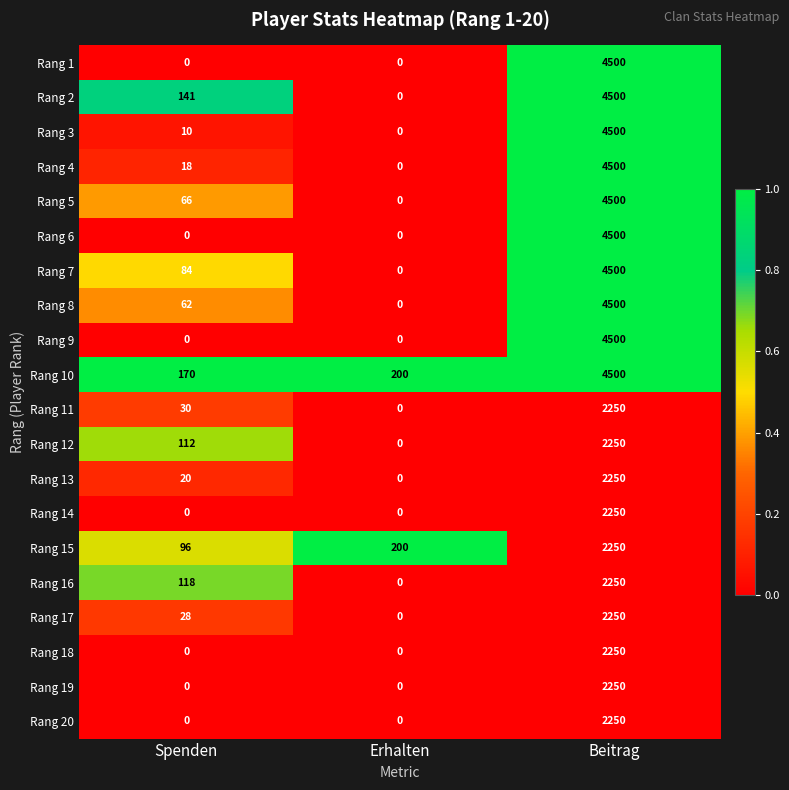

What is the difference between the highest and lowest values at Spenden?

170